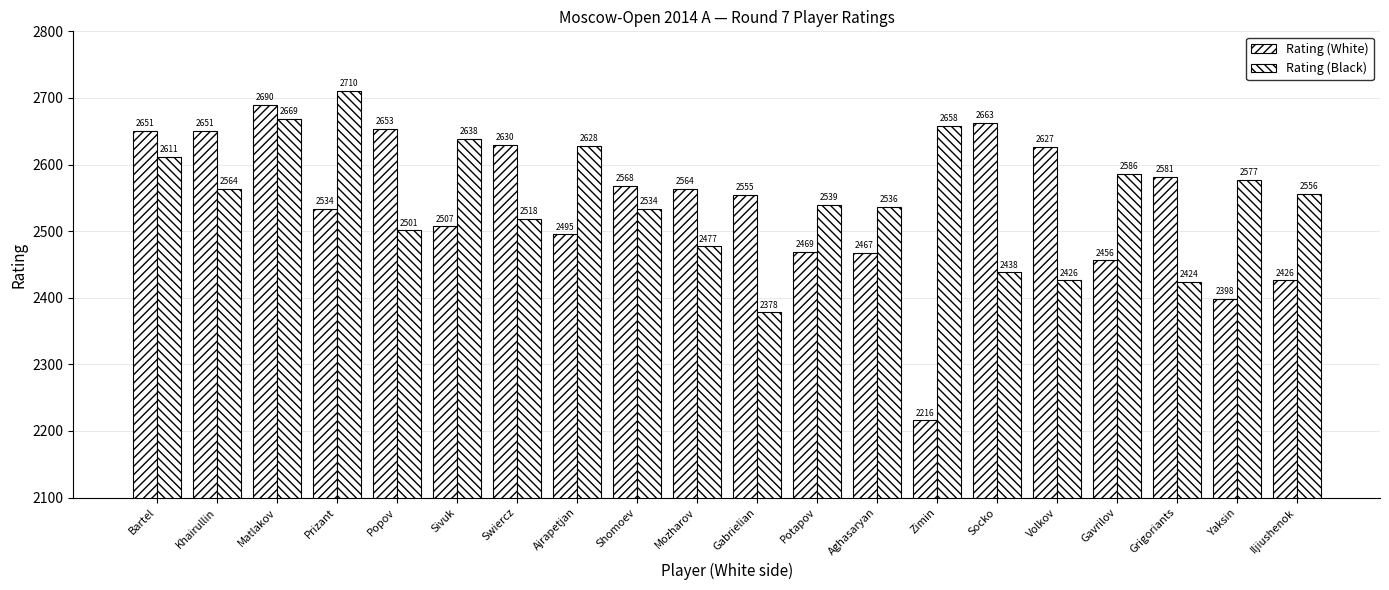

Which has a higher value, Shomoev or Swiercz?

Swiercz